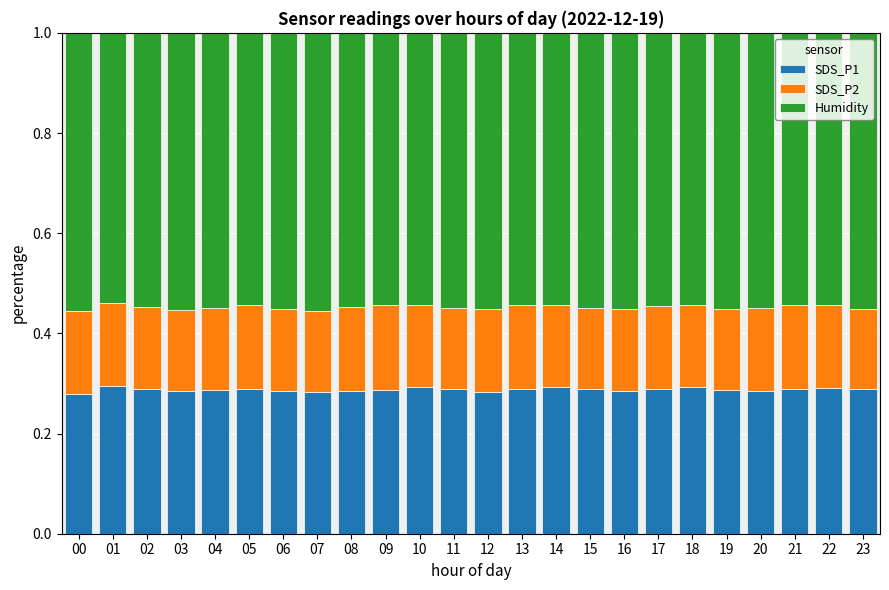

What is the total value across all series at 10?

1.0